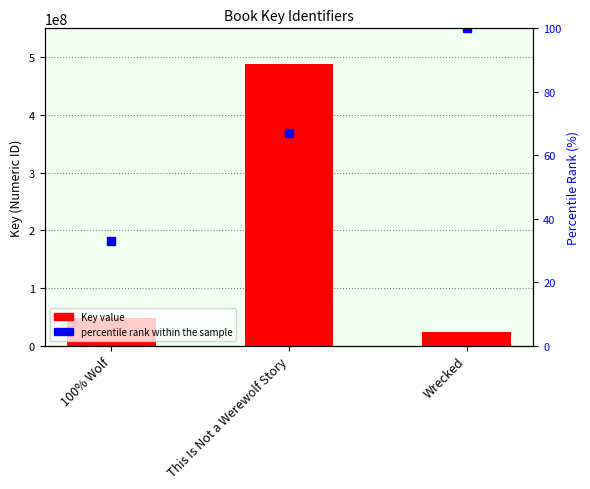

List the labels in order of percentile rank within the sample value, smallest first.

100% Wolf, This Is Not a Werewolf Story, Wrecked